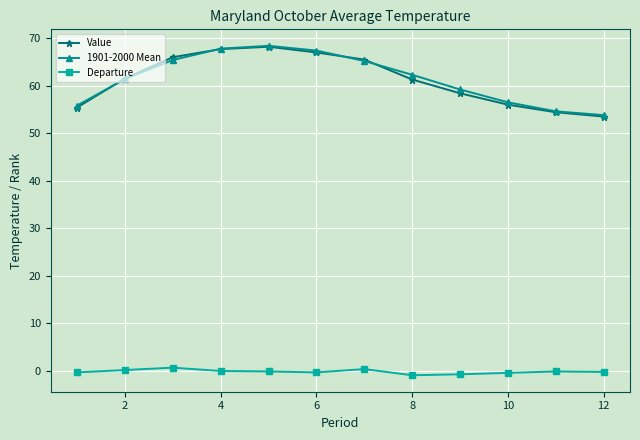

What is the sum of all Value values?

734.9